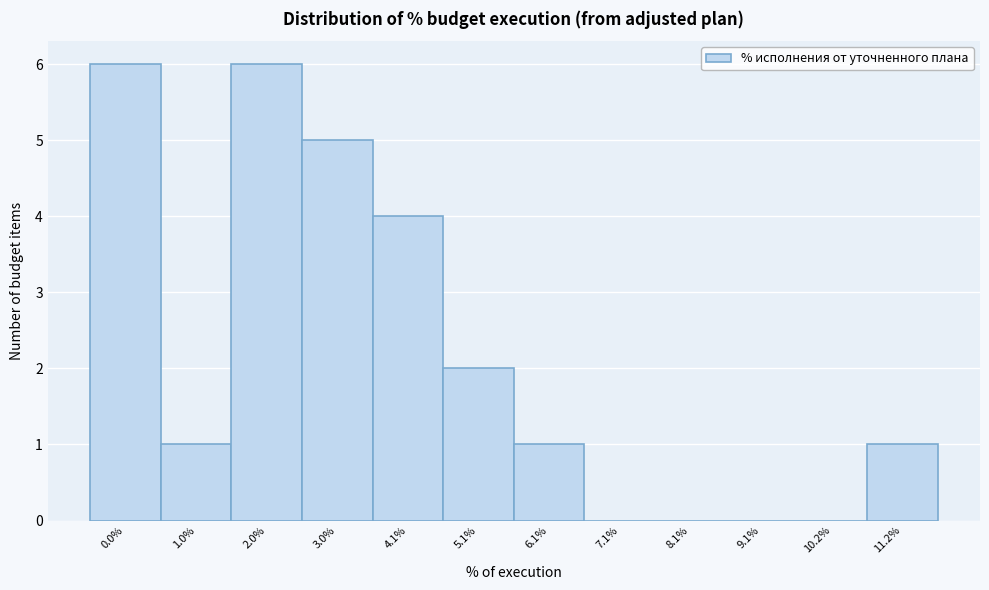

Reading left to right, list all the values displayed in this chart.

0.0%=6	1.0%=1	2.0%=6	3.0%=5	4.1%=4	5.1%=2	6.1%=1	7.1%=0	8.1%=0	9.1%=0	10.2%=0	11.2%=1